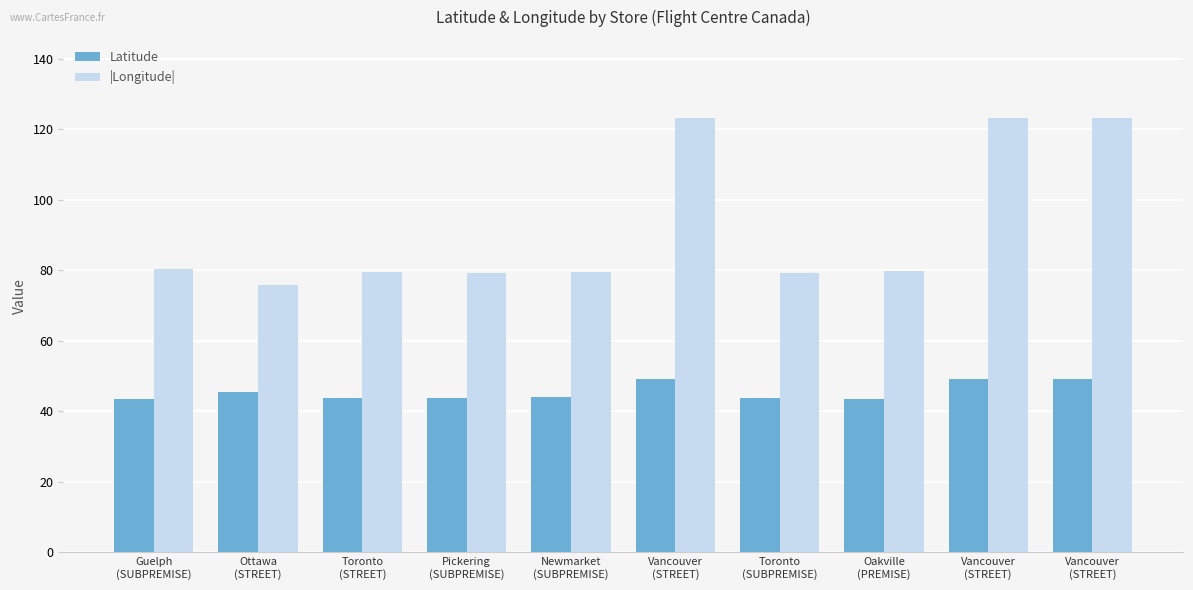

How many bars are there in each group?

2